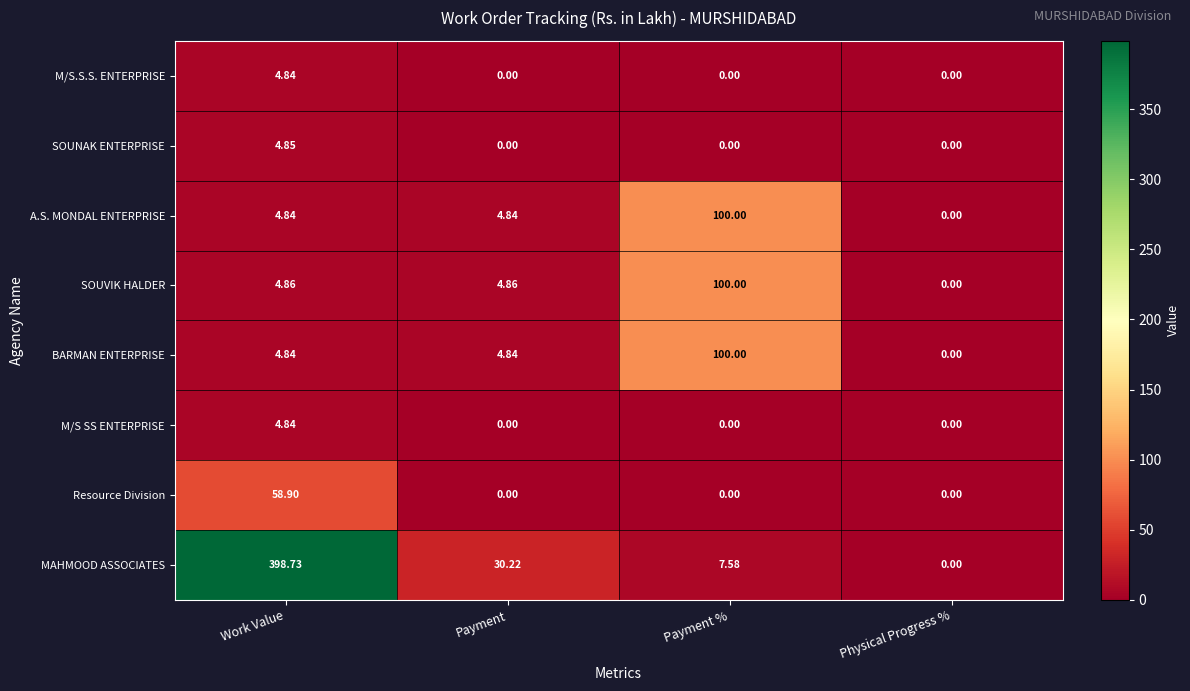

Which category has the highest value in the SOUNAK ENTERPRISE series?

Work Value